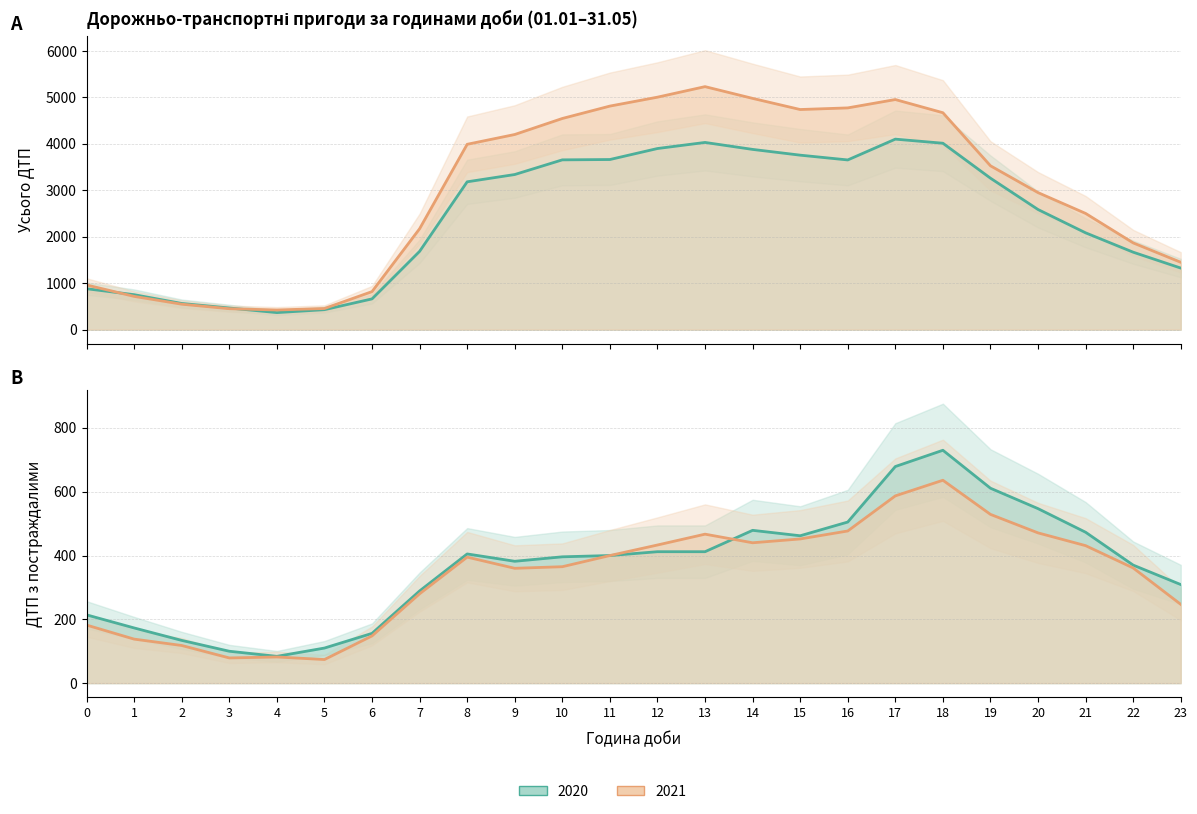

Reading left to right, transcribe all the data shown in this chart.

Усього ДТП 2020: 881	753	564	466	367	430	662	1686	3184	3341	3657	3664	3901	4032	3882	3758	3655	4103	4015	3262	2587	2085	1668	1326
Усього ДТП 2021: 962	716	548	451	423	455	819	2173	3992	4203	4548	4815	5007	5234	4981	4741	4776	4956	4672	3529	2951	2503	1868	1451
ДТП з постраждалими 2020: 214	173	134	100	84	110	156	289	405	382	396	400	412	412	479	462	505	679	730	611	547	473	370	309
ДТП з постраждалими 2021: 182	138	118	79	82	74	148	280	395	360	365	400	433	467	440	452	477	587	636	529	471	431	361	247